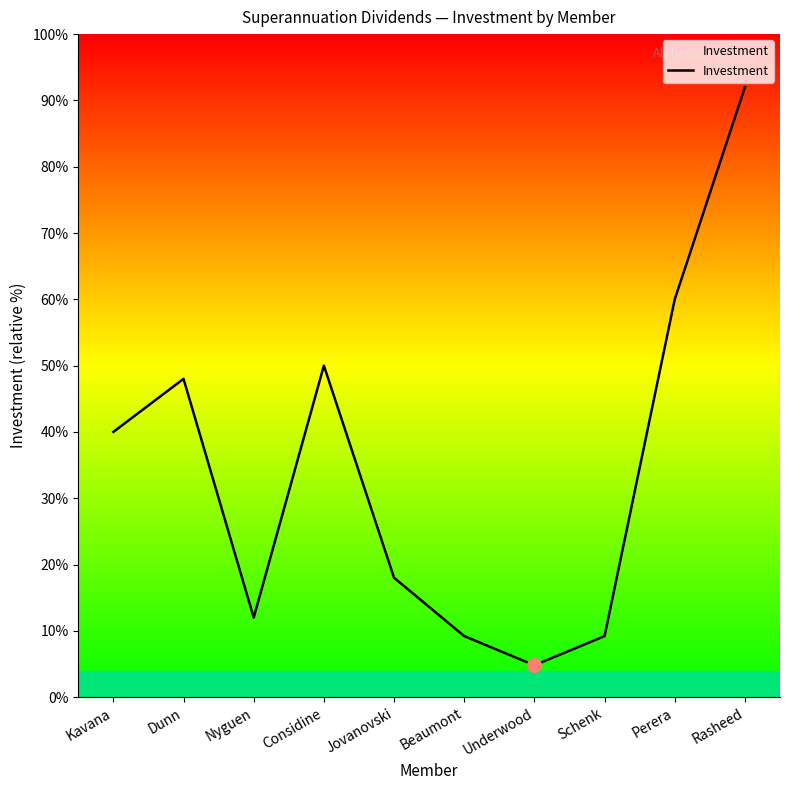

The value at Jovanovski is 6236. True or false?

False